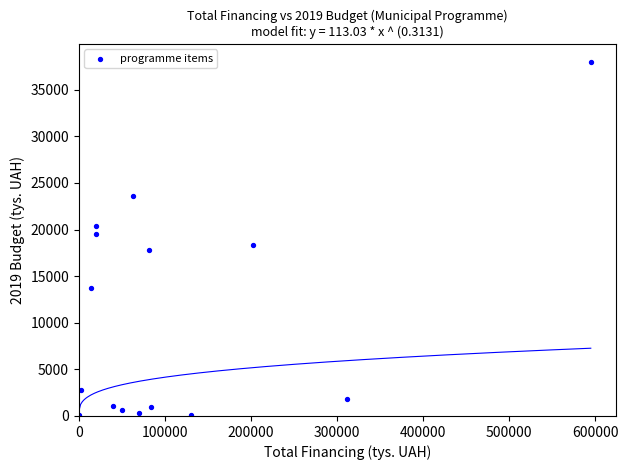

What is the range of Y values (max minus min)?

37915.8